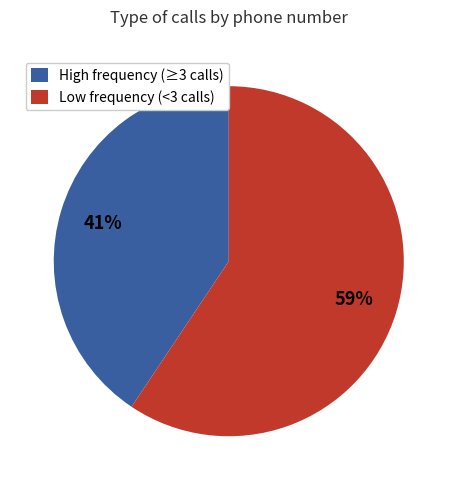

To the nearest percent, what is the combined percentage of High frequency (≥3 calls) and Low frequency (<3 calls)?

100%